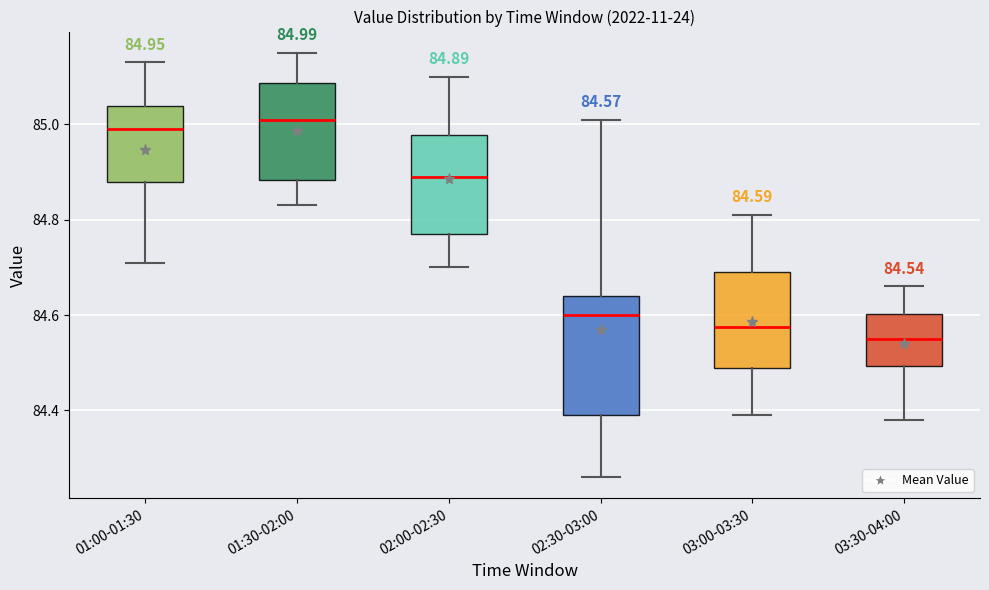

Comparing the boxes themselves (not the whiskers), which one is the tallest?

02:30-03:00